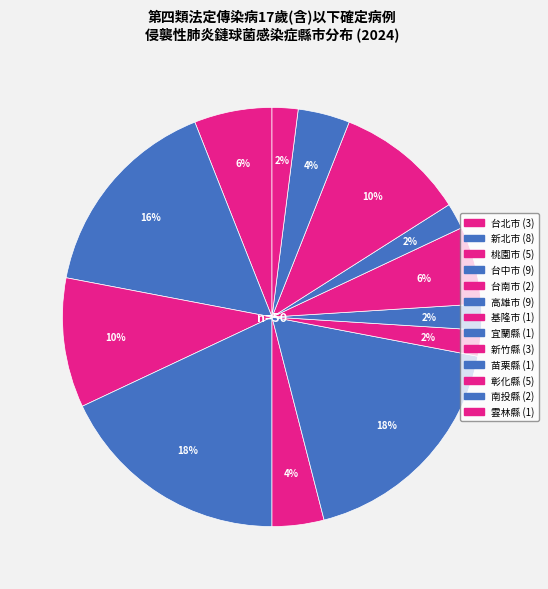

Is there a majority slice in this chart?

No